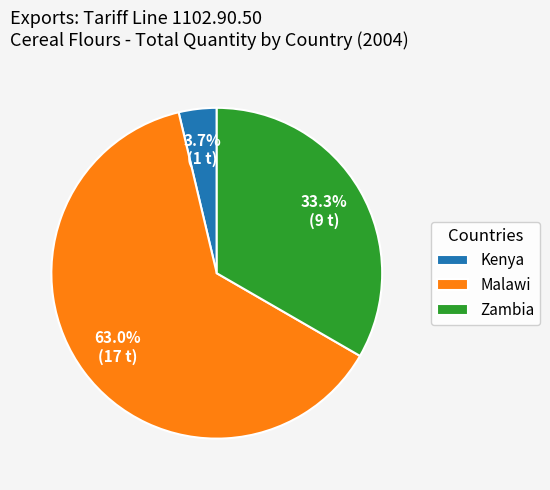

Is it true that Malawi is 63% of the pie?

True